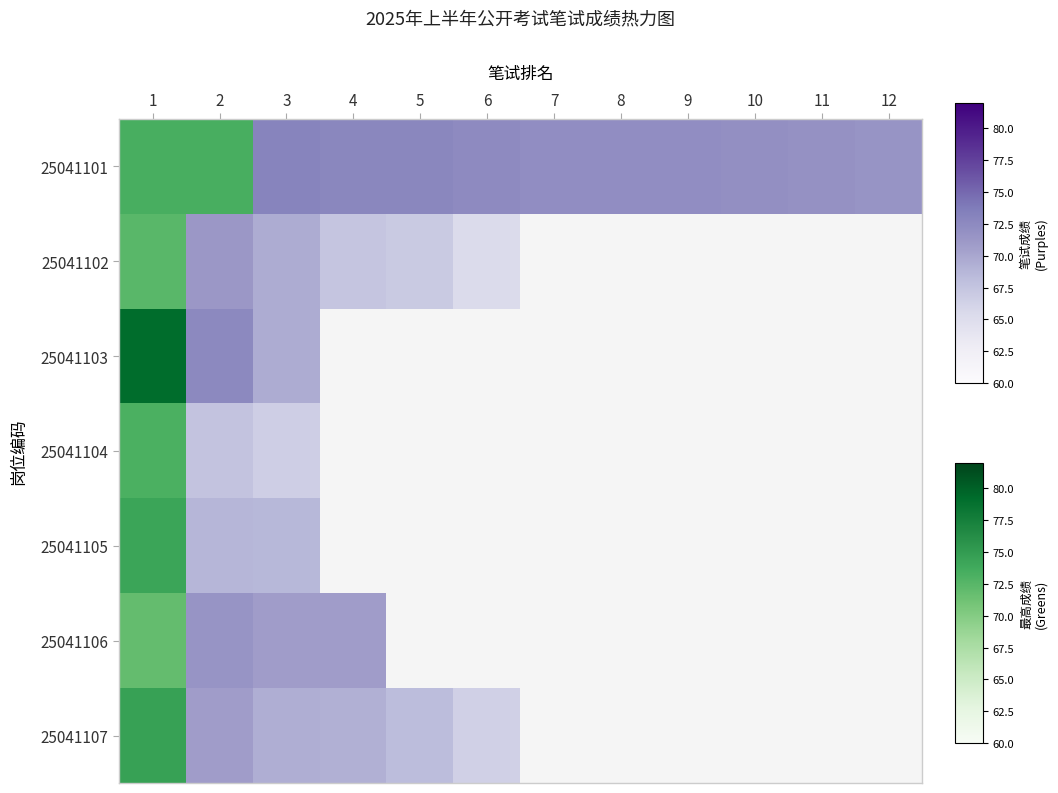

What is the greatest value displayed?

79.2